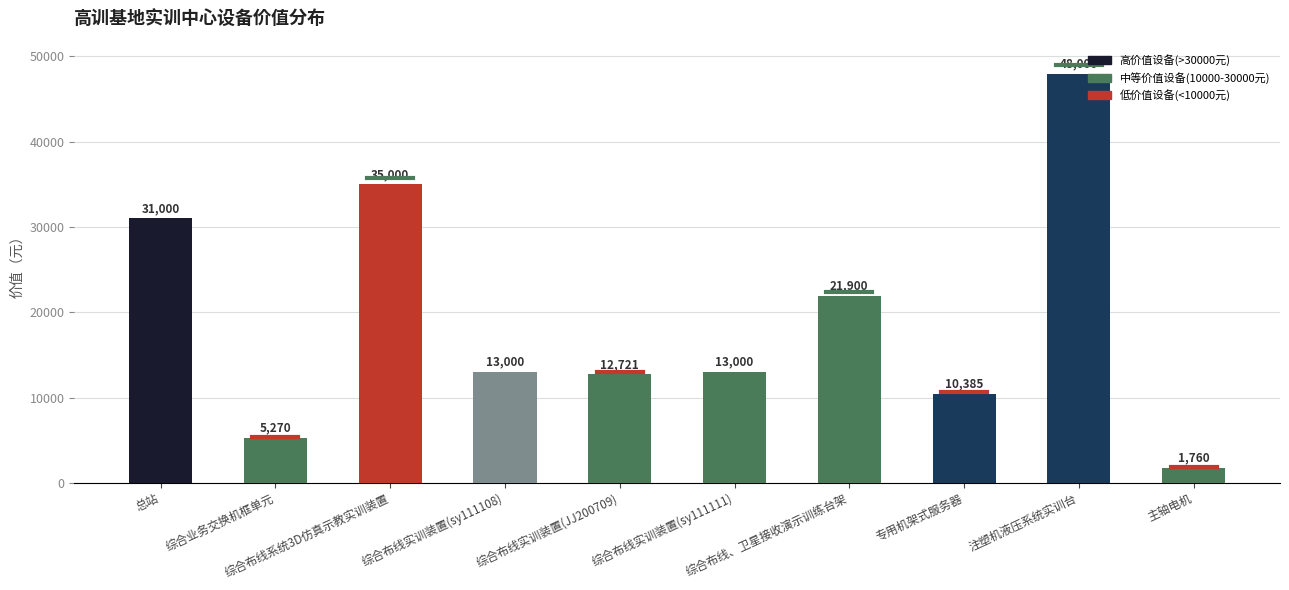

What is the difference between the second highest and minimum values?

33240.0